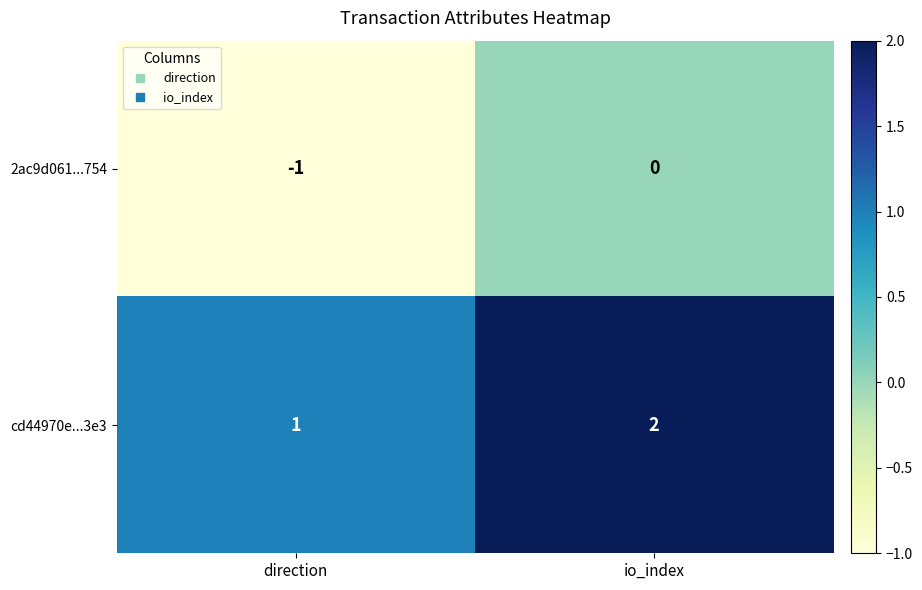

List the labels in order of 2ac9d061...754 value, largest first.

io_index, direction